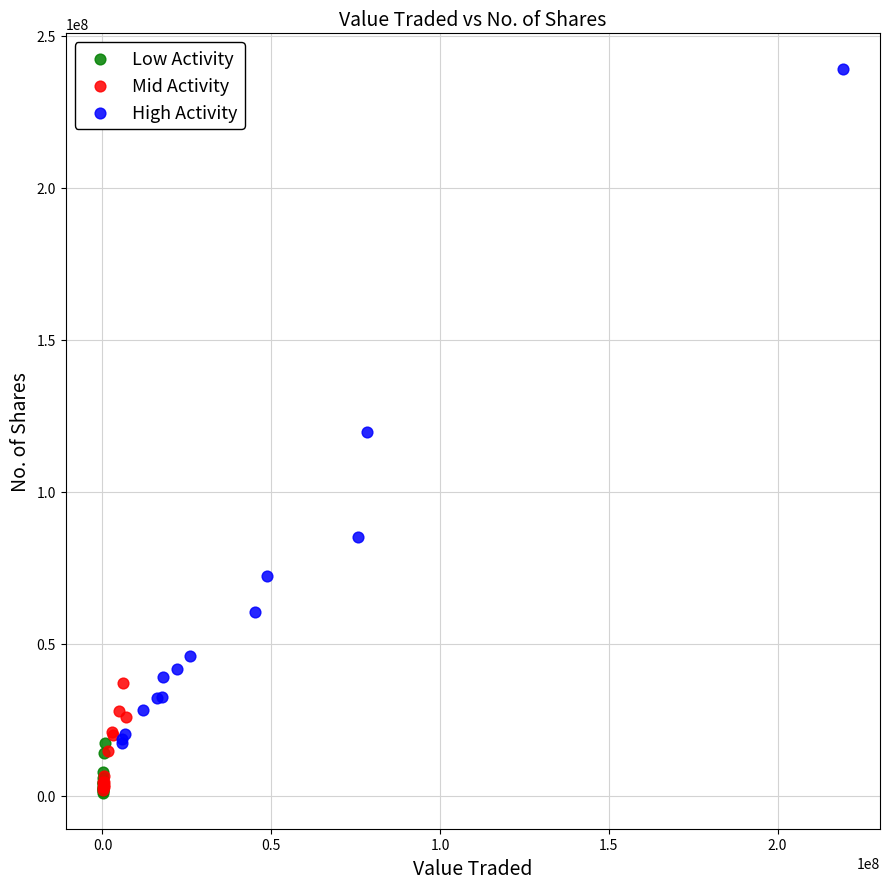

What are all the series names shown in the legend?

Low Activity, Mid Activity, High Activity